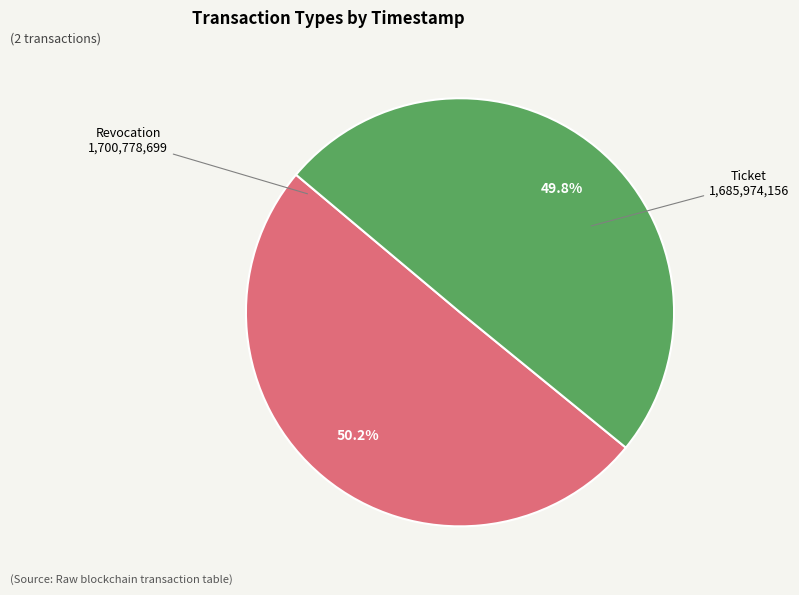

Does any single category account for the majority?

Yes